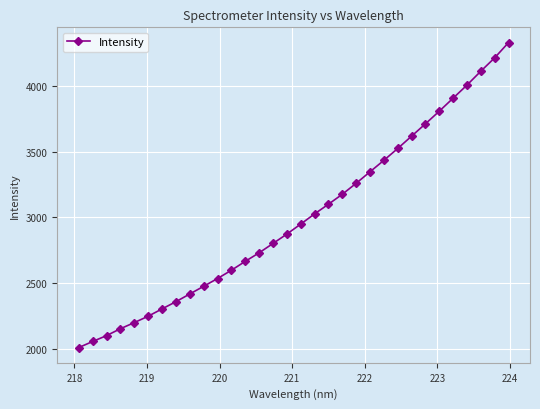

True or false: there are more than 2 points higher than both neighbors.

False